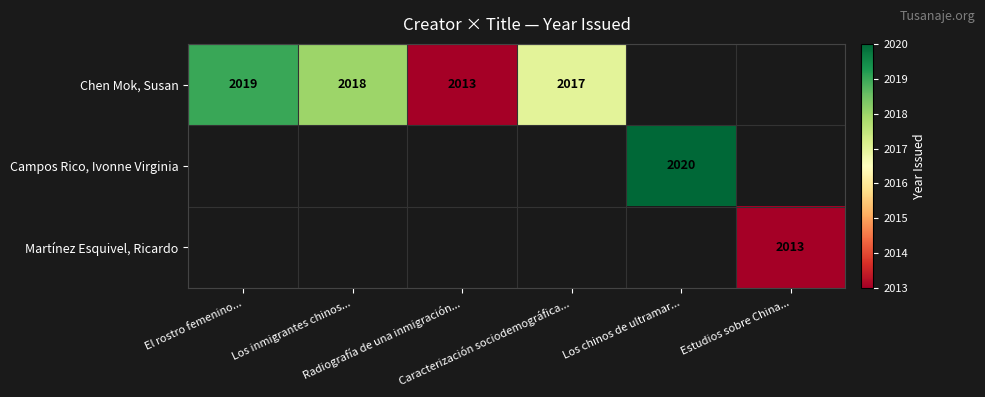

Is the value of Chen Mok, Susan at Los chinos de ultramar... greater than the value of Martínez Esquivel, Ricardo at El rostro femenino...?

No